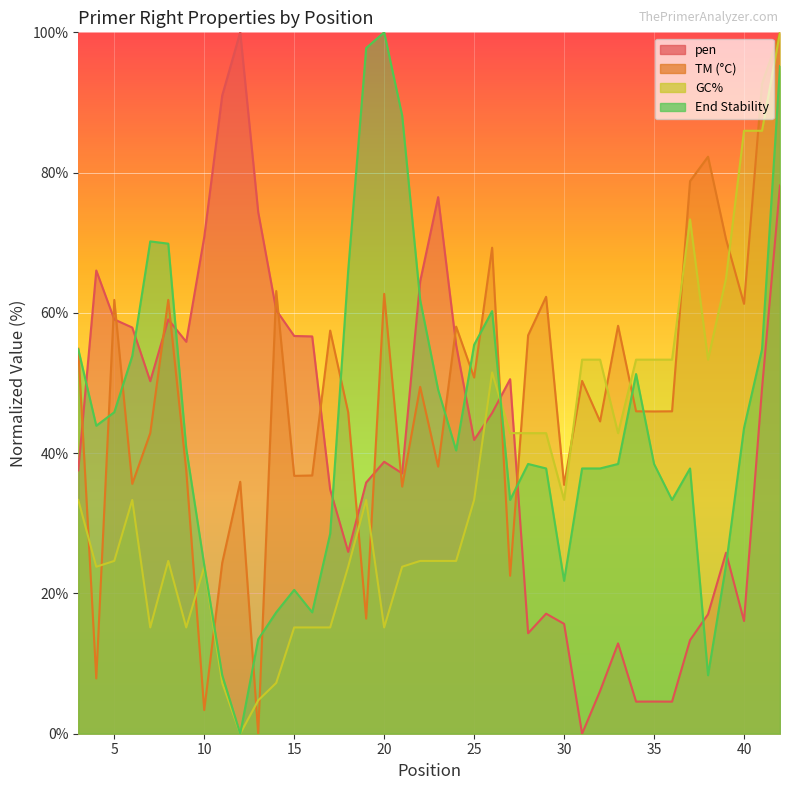

What is the difference between the second highest and second lowest values in the PRIMER_RIGHT_0_END_STABILITY series?

89.4